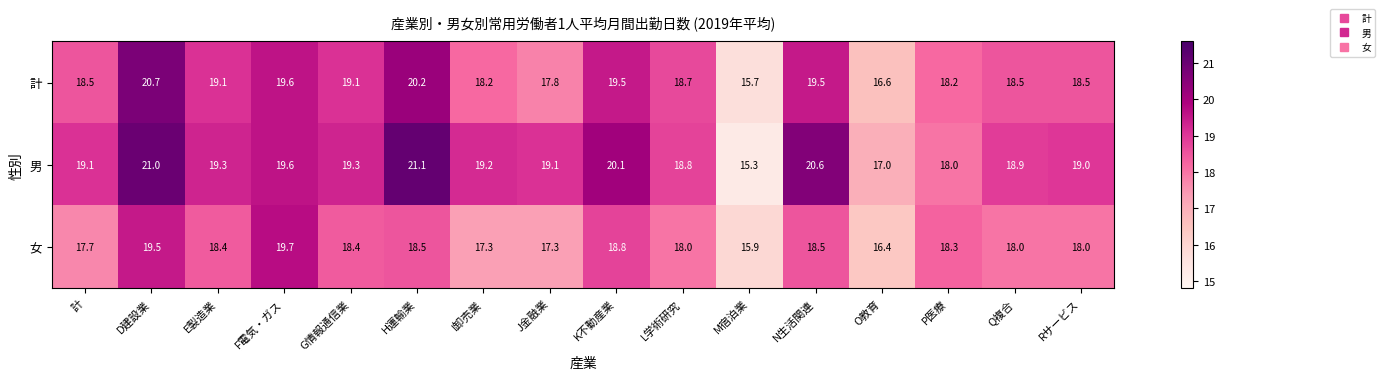

At how many categories does at least one series exceed 15?

16